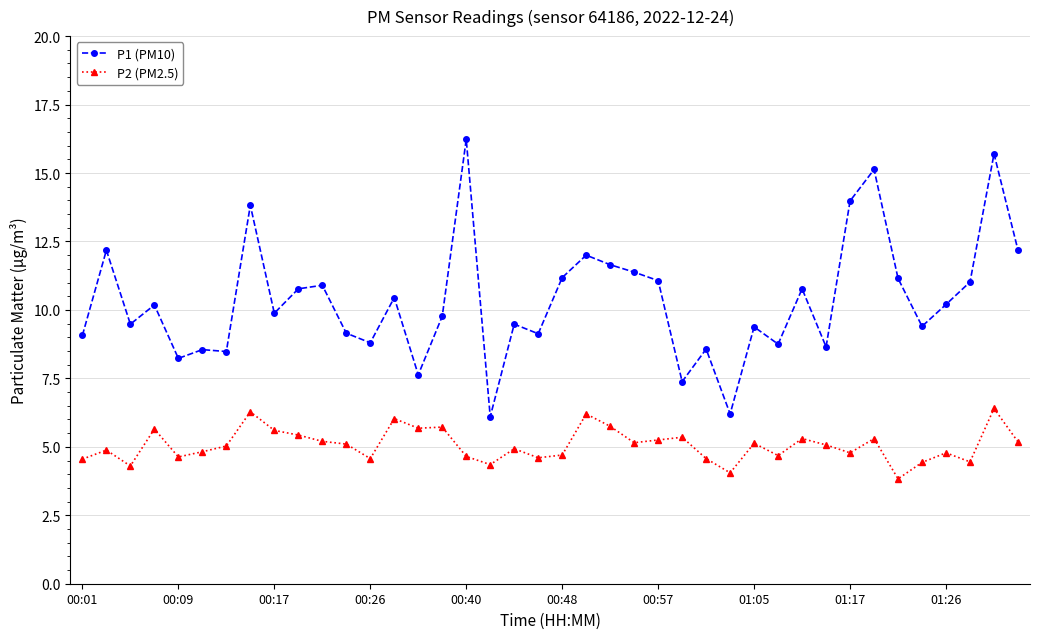

What is the maximum value for P1 (PM10)?

16.2